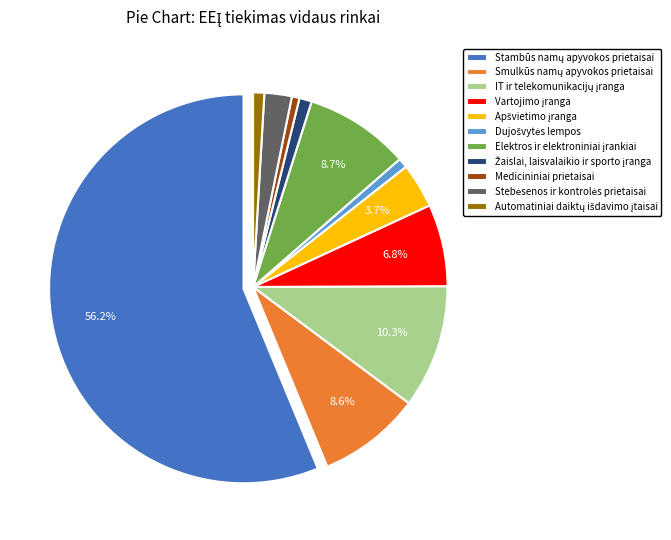

Is there any slice that represents more than half of the pie?

Yes